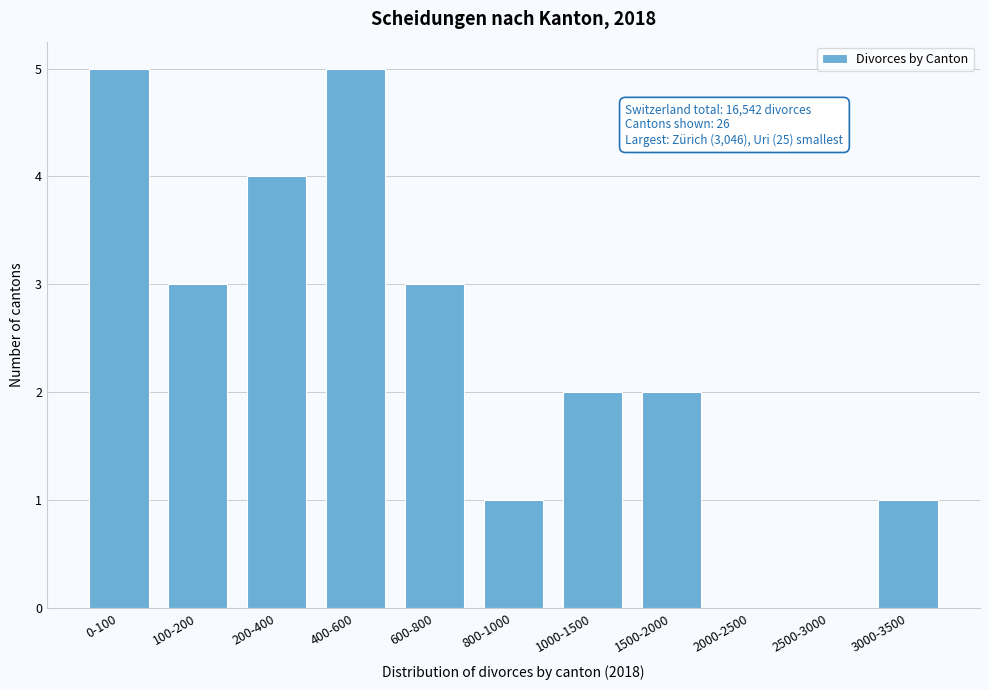

Reading left to right, transcribe all the data shown in this chart.

0-100=5	100-200=3	200-400=4	400-600=5	600-800=3	800-1000=1	1000-1500=2	1500-2000=2	2000-2500=0	2500-3000=0	3000-3500=1